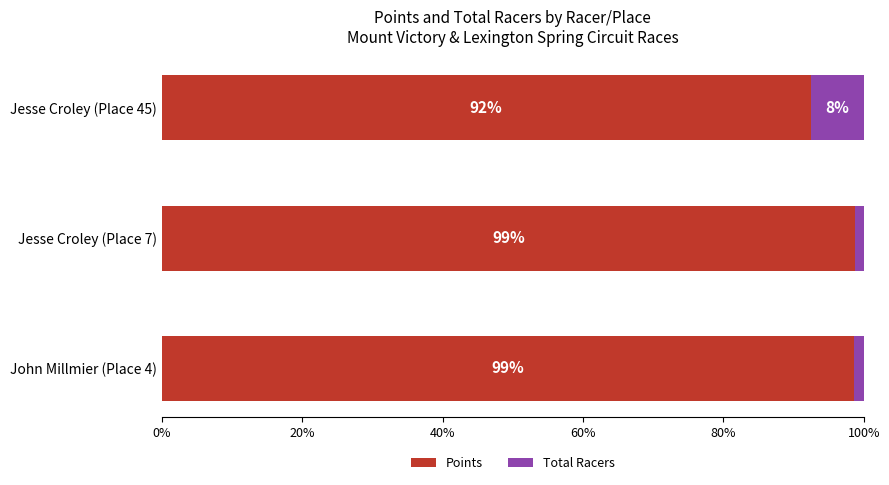

The Points series shows 98.8 at Jesse Croley (Place 7). True or false?

True